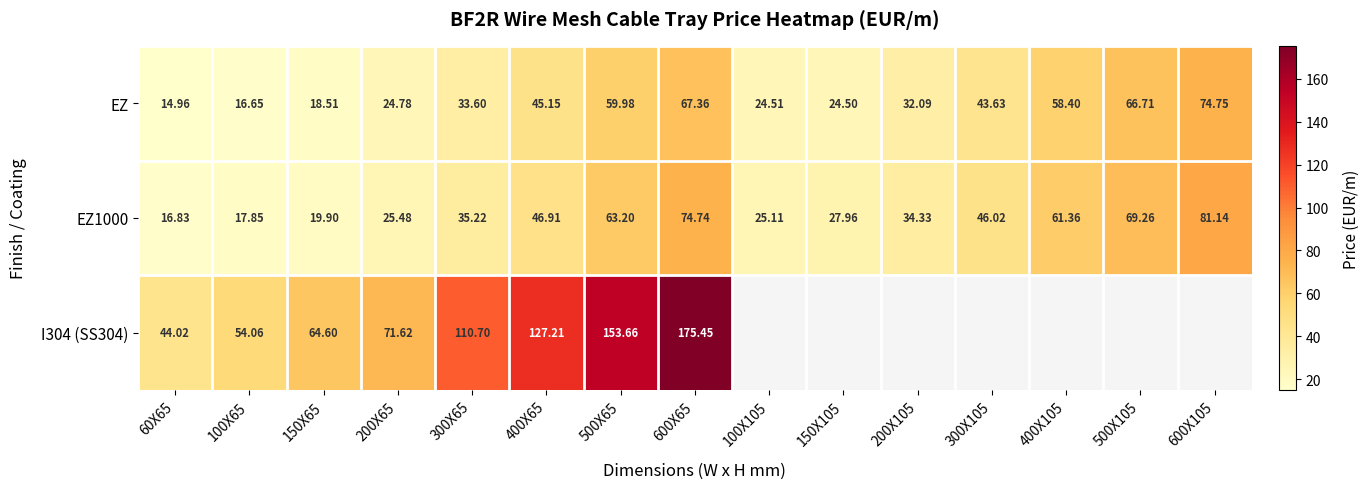

Where is EZ1000 nearest to the value 48?

400X65